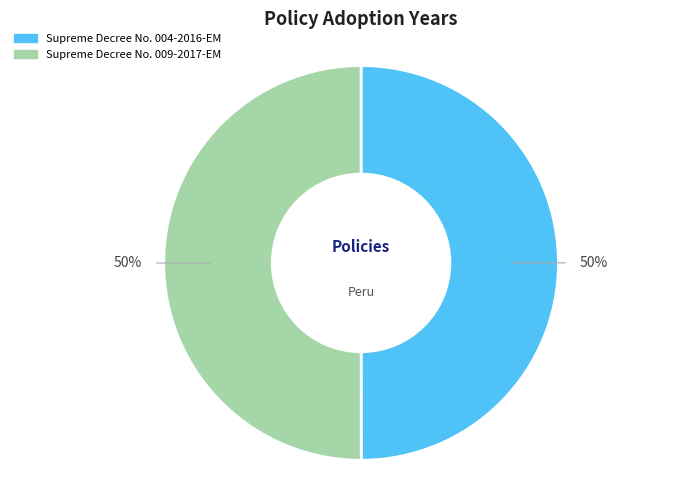

Approximately how many times larger is the value at Supreme Decree No. 009-2017-EM compared to Supreme Decree No. 004-2016-EM?

1.0